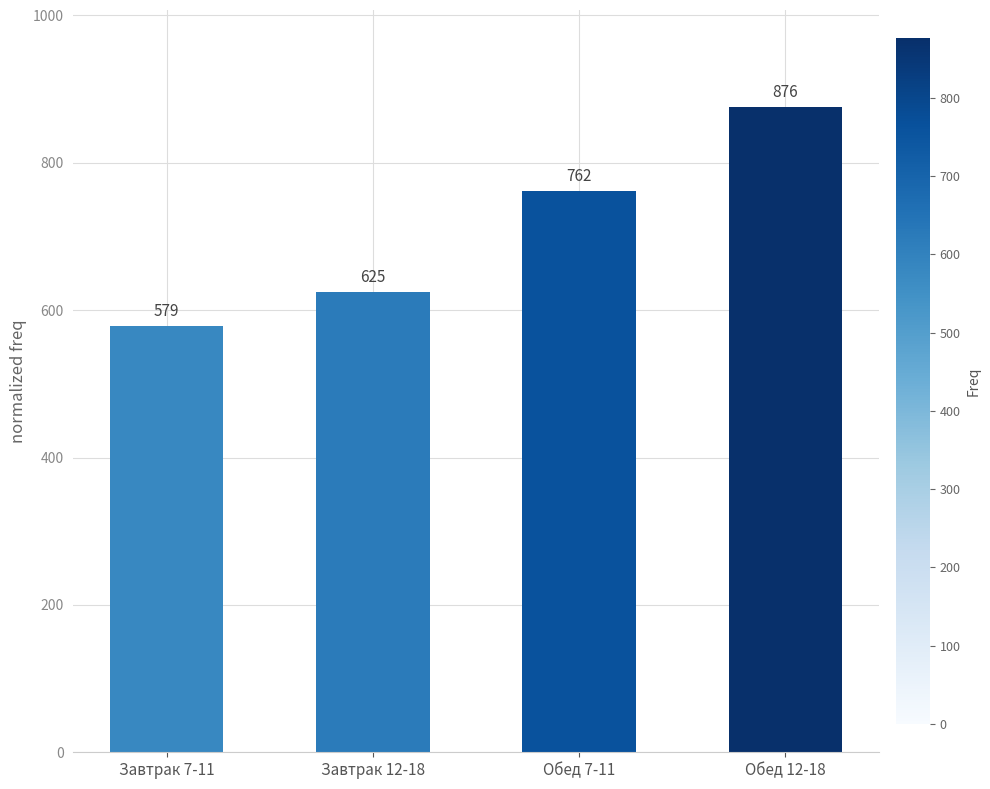

What is the value of the 2nd bar from the left?

625